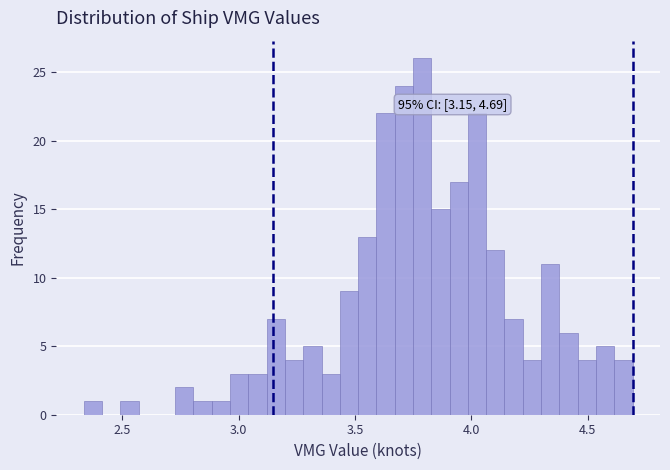

Read against the x-axis, roughly where is the centre of the tallest bar?

3.80